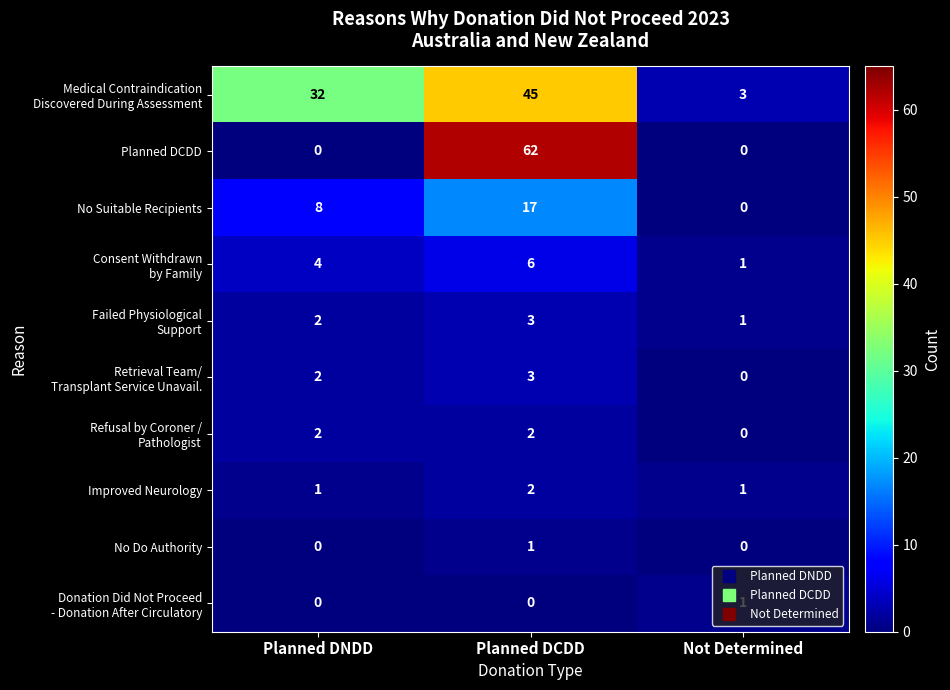

Where is No Suitable Recipients nearest to the value 8?

Planned DNDD